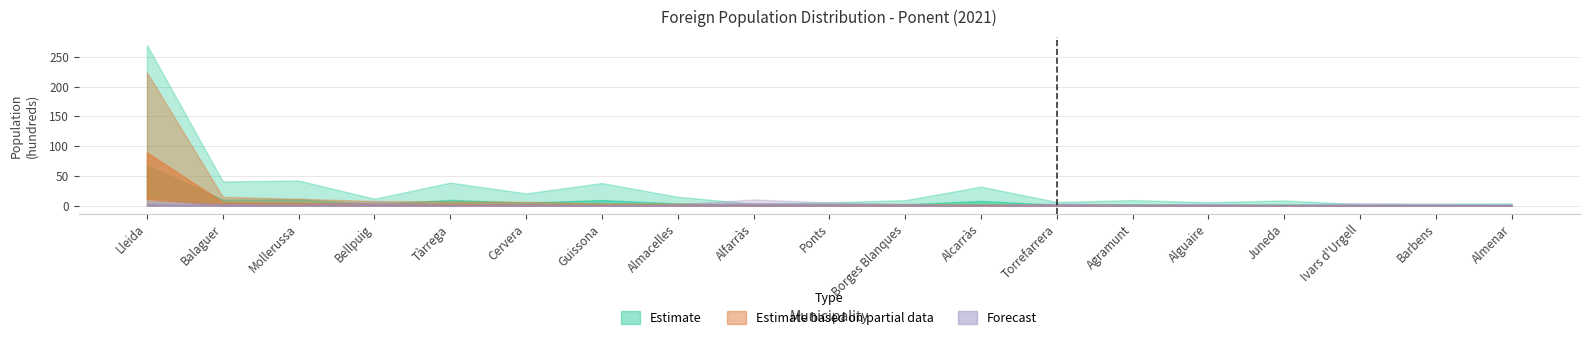

What is the difference between the maximum and minimum values in the Foreign population series?

267.4